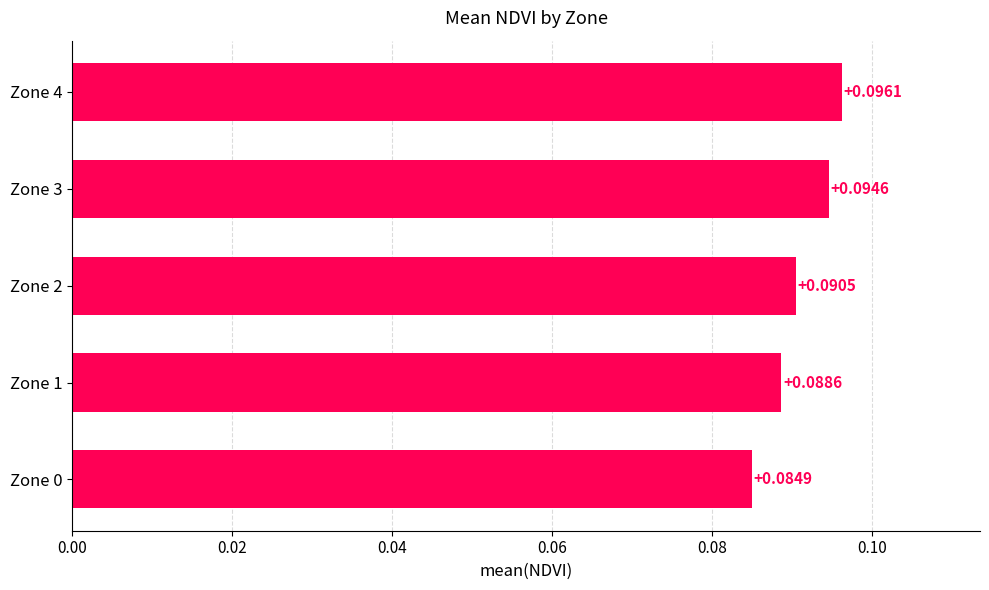

Between Zone 1 and Zone 2, which is larger?

Zone 2